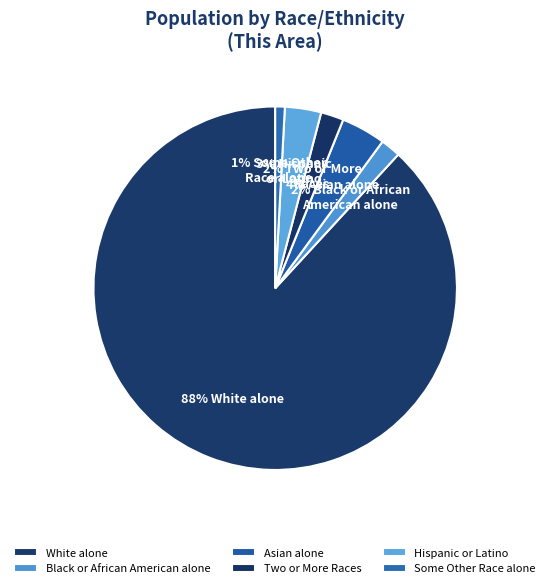

What is the largest slice in the pie chart?

White alone